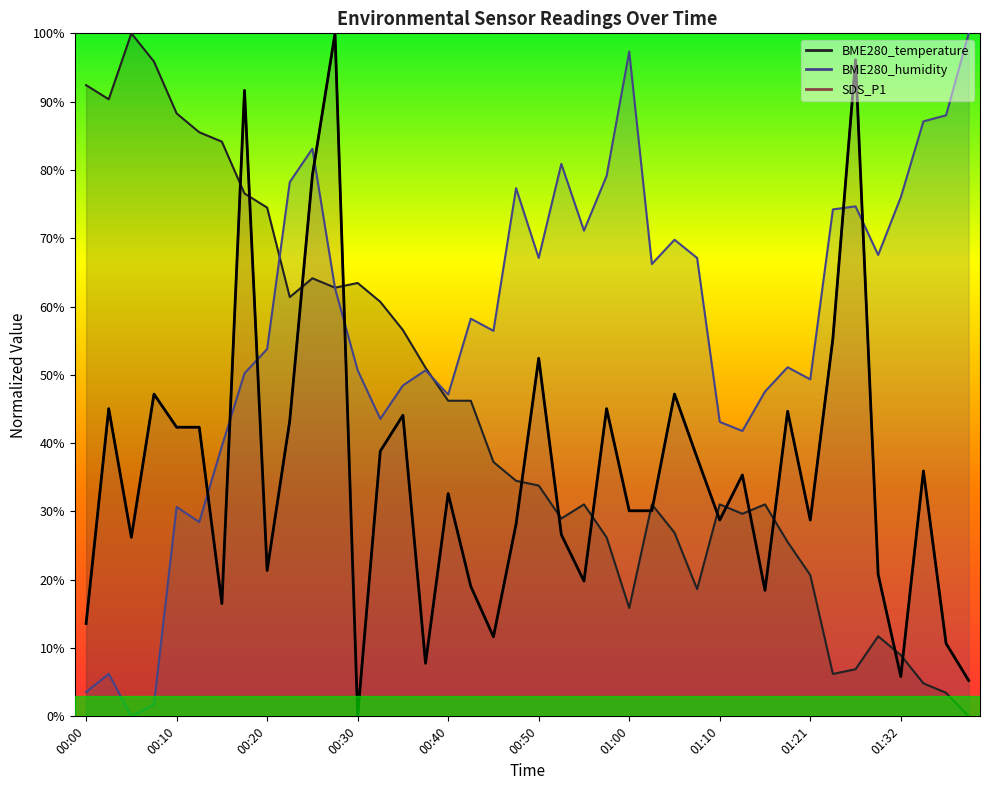

Which series ends up on top after the final intersection of BME280_humidity and BME280_temperature?

BME280_humidity